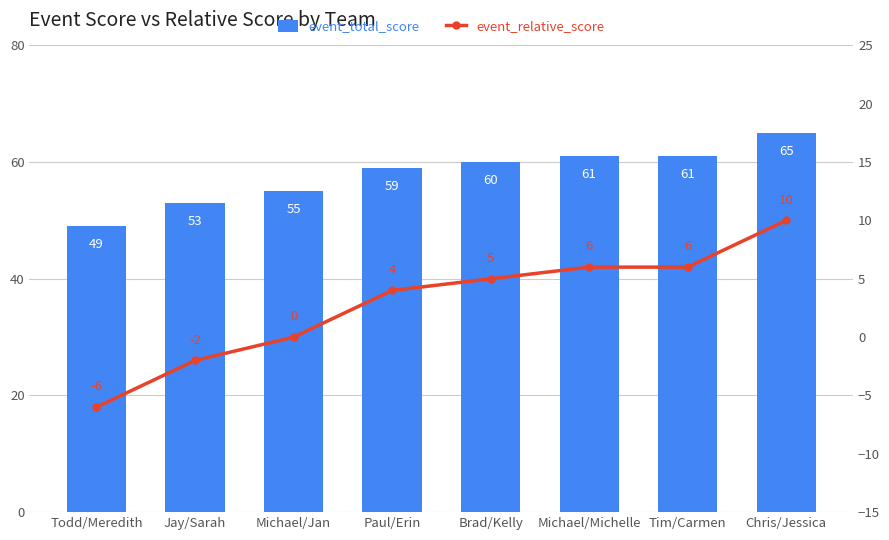

Where does the event_relative_score series first go above 5?

Michael/Michelle